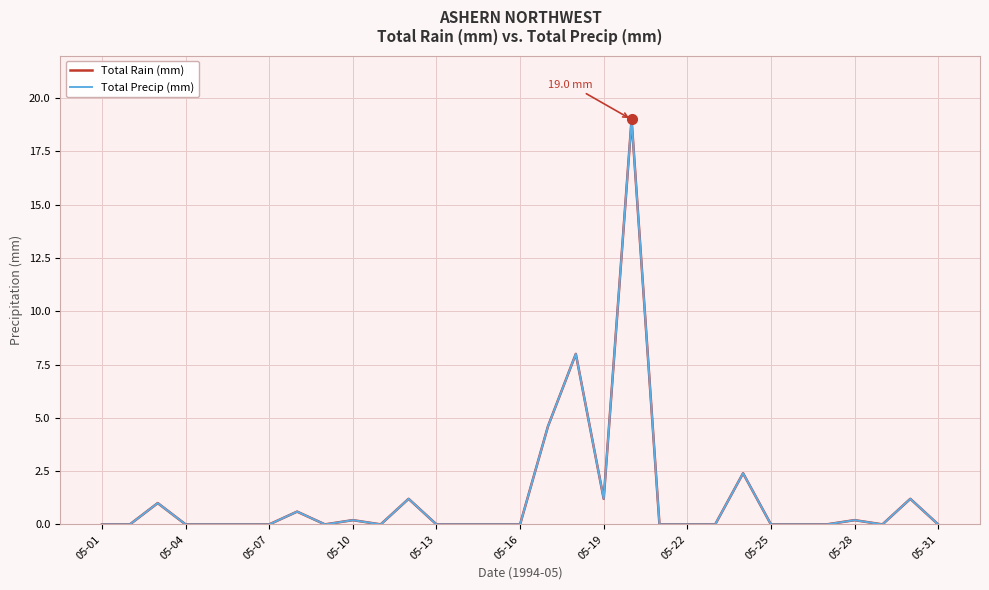

At which label does Total Rain (mm) reach its minimum?

05-01